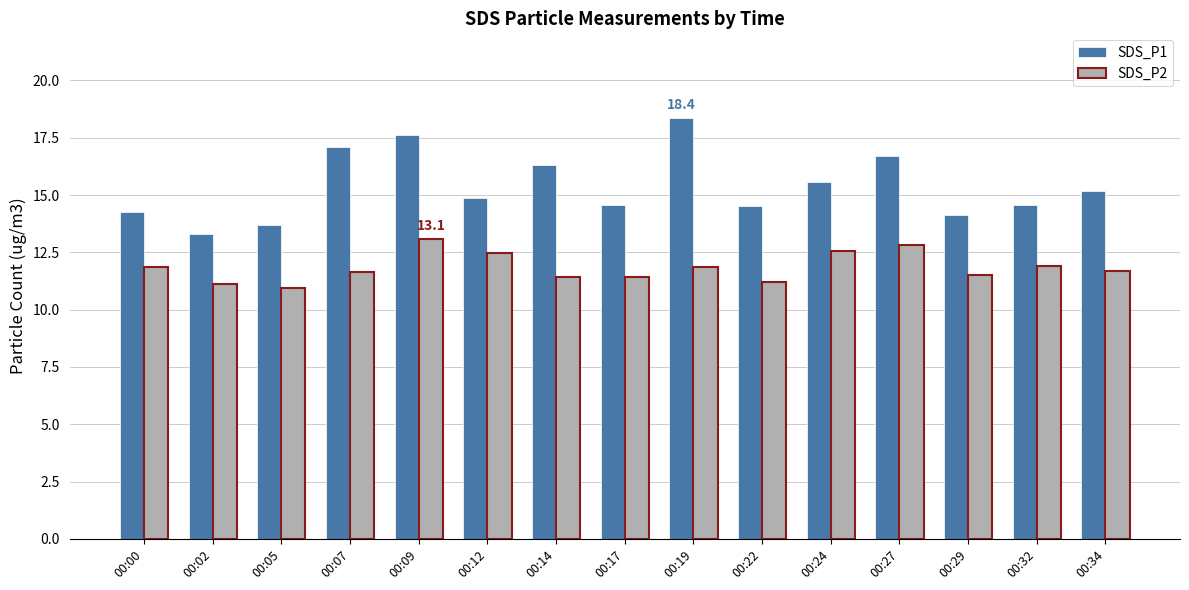

What is the spread (max minus min) of values at 00:24?

3.0